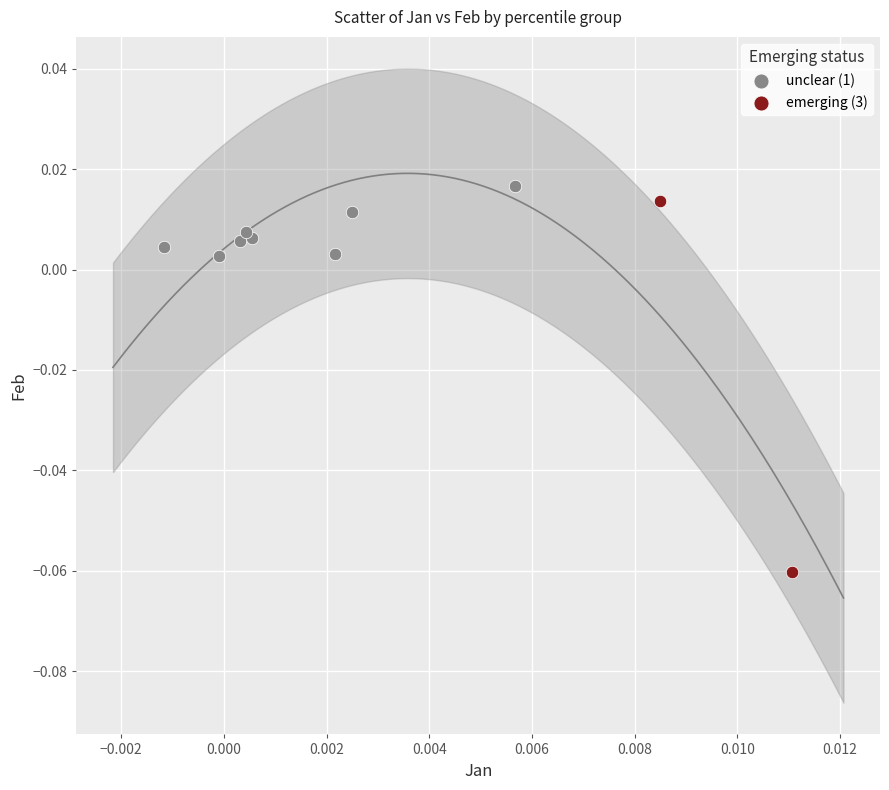

Which series contains the highest Y value?

unclear (1)